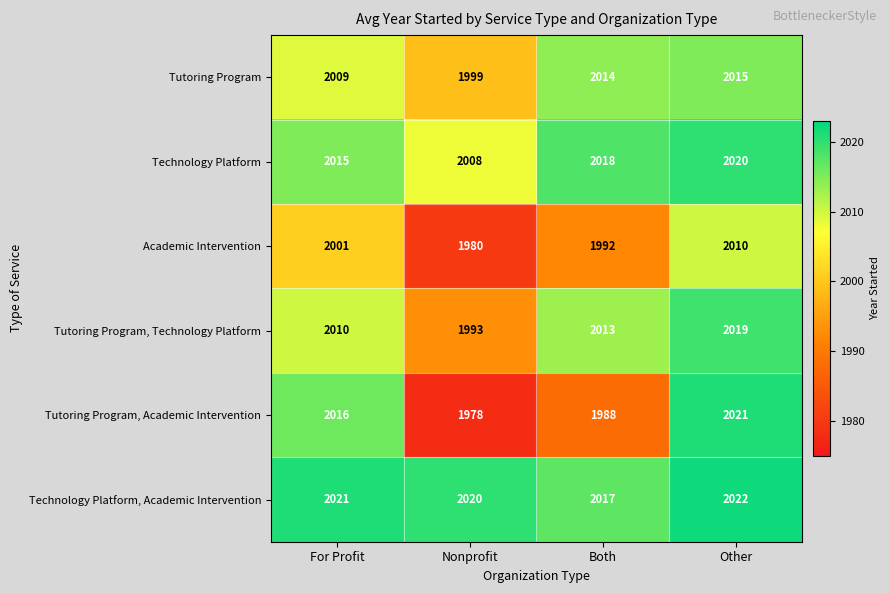

What is the maximum value shown in the chart?

2022